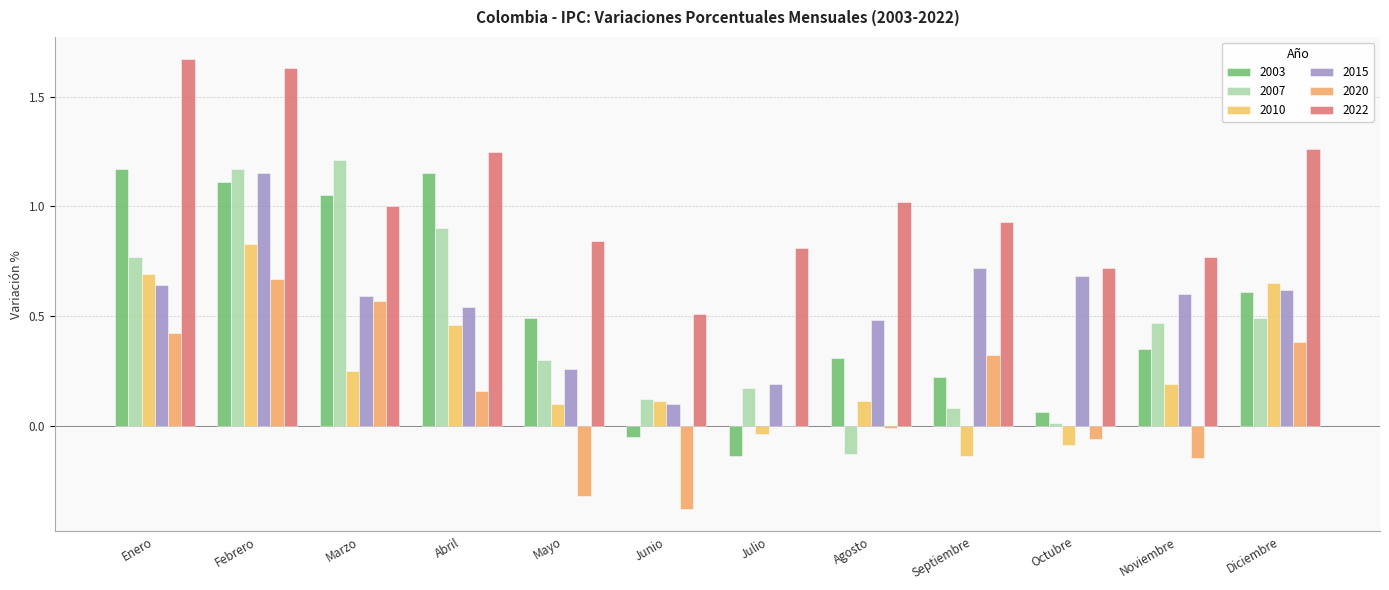

Which category has the highest value across all series?

Enero